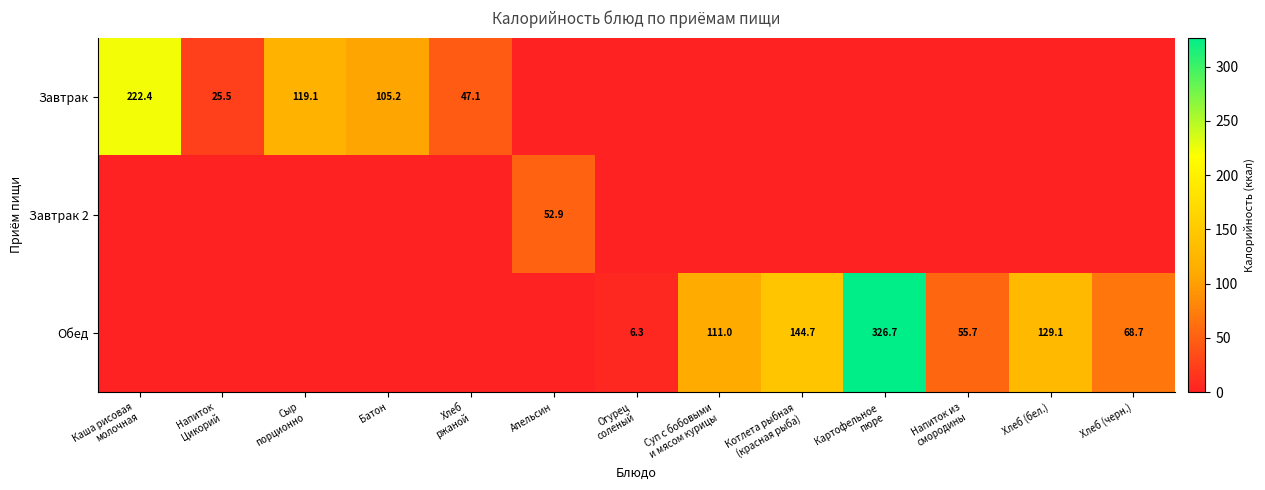

Is it true that Завтрак 2 equals 24.2 at Апельсин?

False